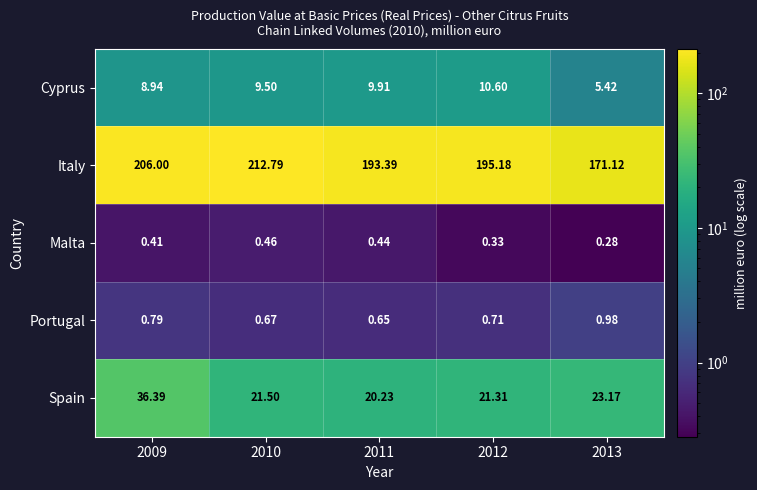

Rank the series at 2009 from lowest to highest value.

Malta, Portugal, Cyprus, Spain, Italy